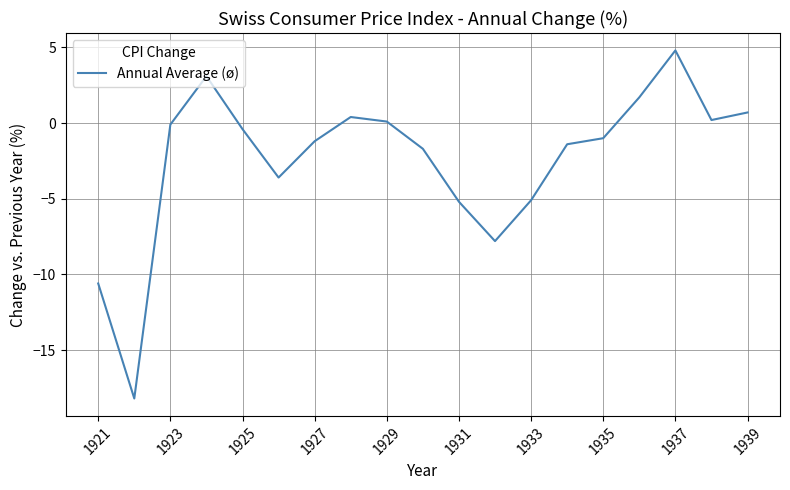

What is the minimum value shown in the chart?

-18.2